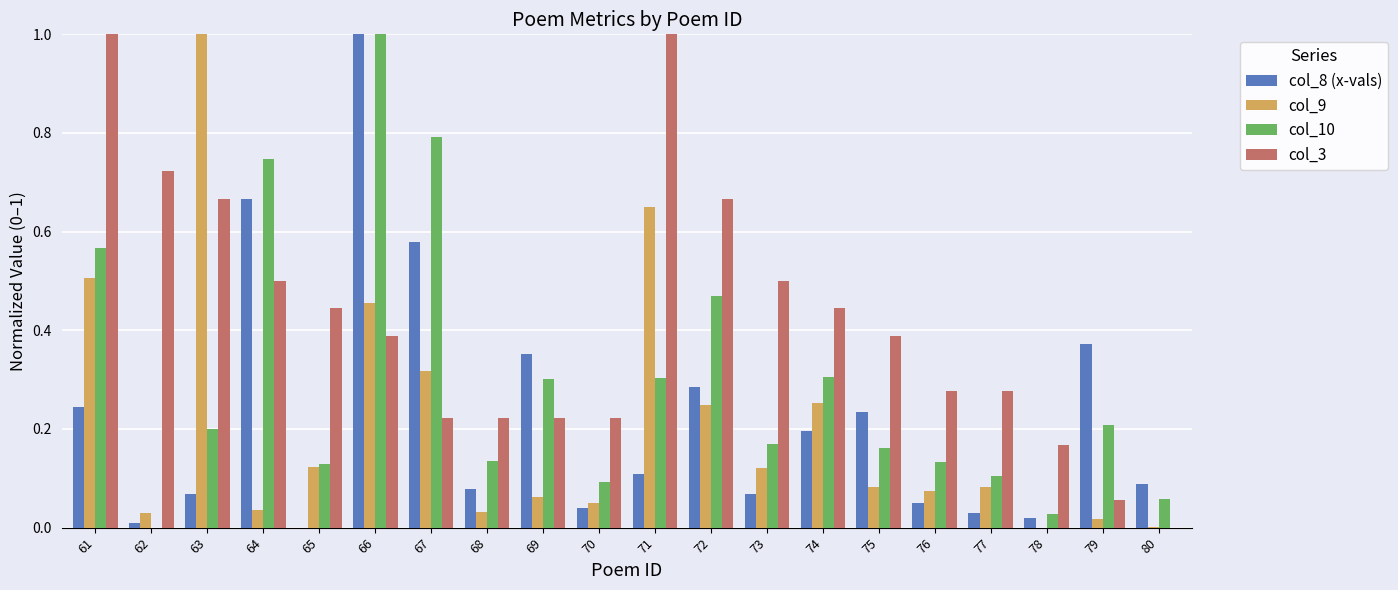

Between 64 and 72, which series saw the biggest shift?

col_8 (x-vals)